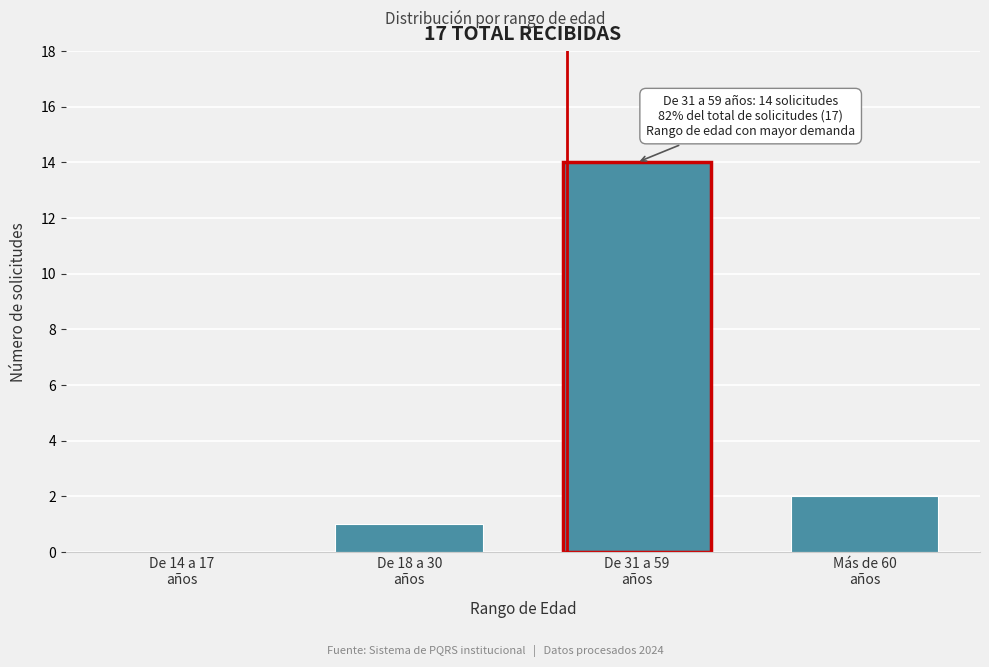

What is the maximum value shown in the chart?

14